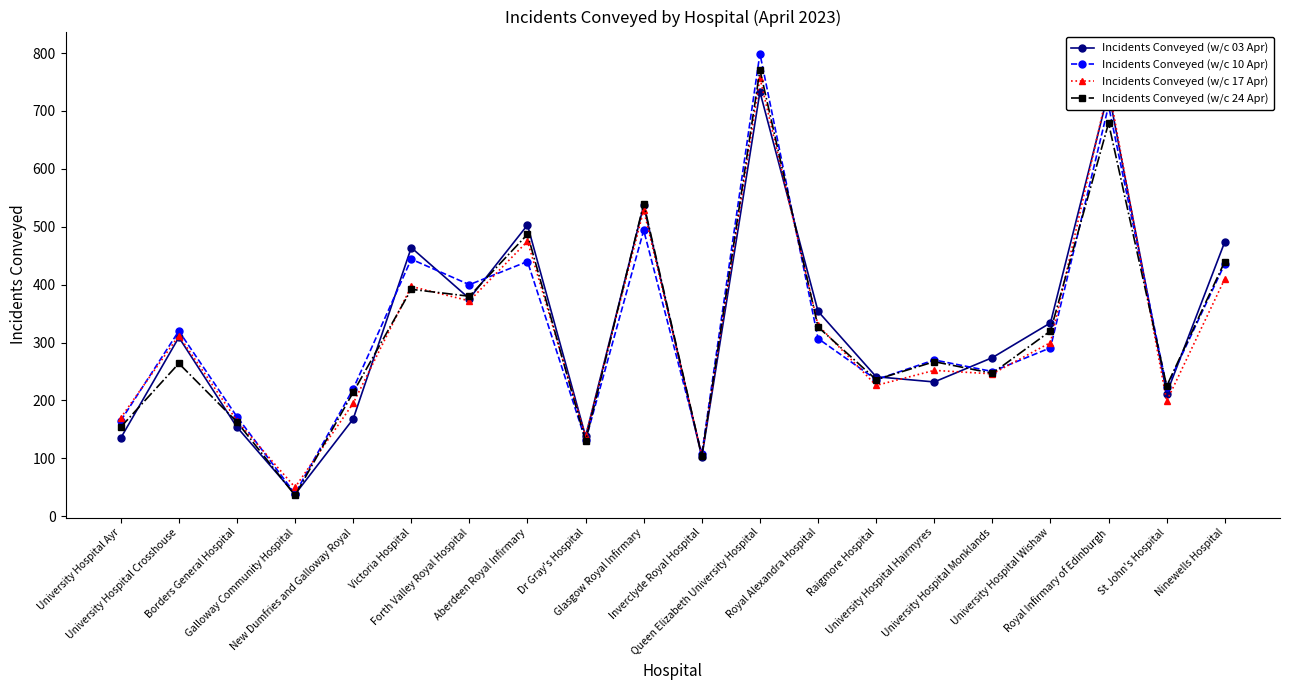

In Incidents Conveyed (w/c 10 Apr), how many points are lower than both neighbors (excluding endpoints)?

7